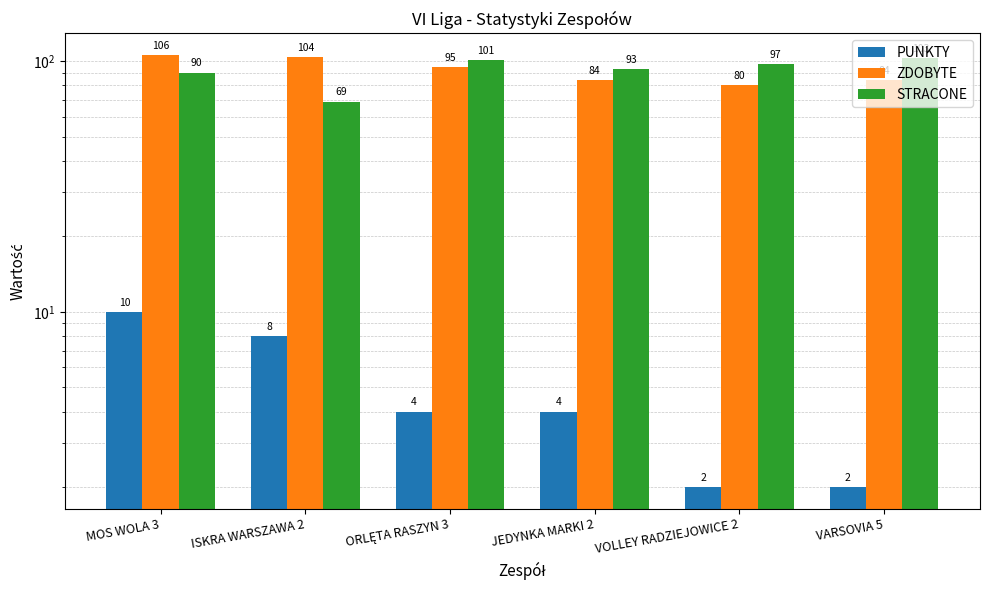

Does the chart contain stacked bars?

No